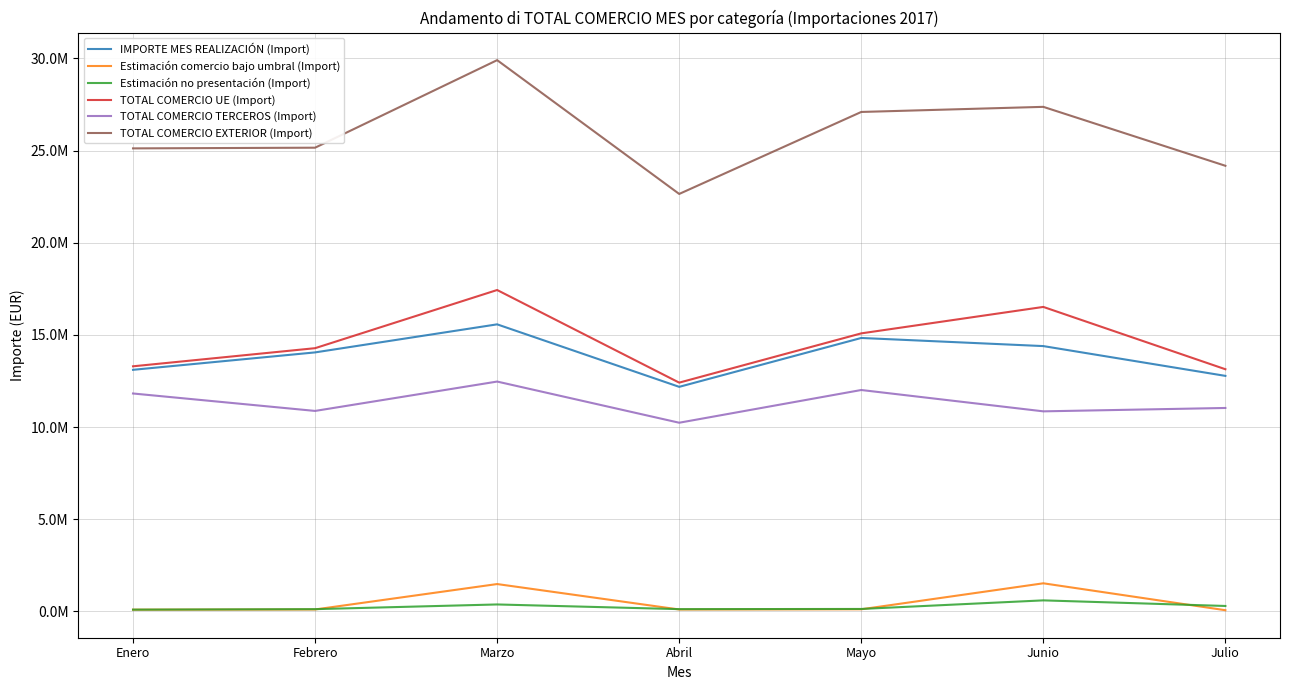

What is the value of the IMPORTE MES REALIZACIÓN (Import) point at the 7th from the left?

12779680